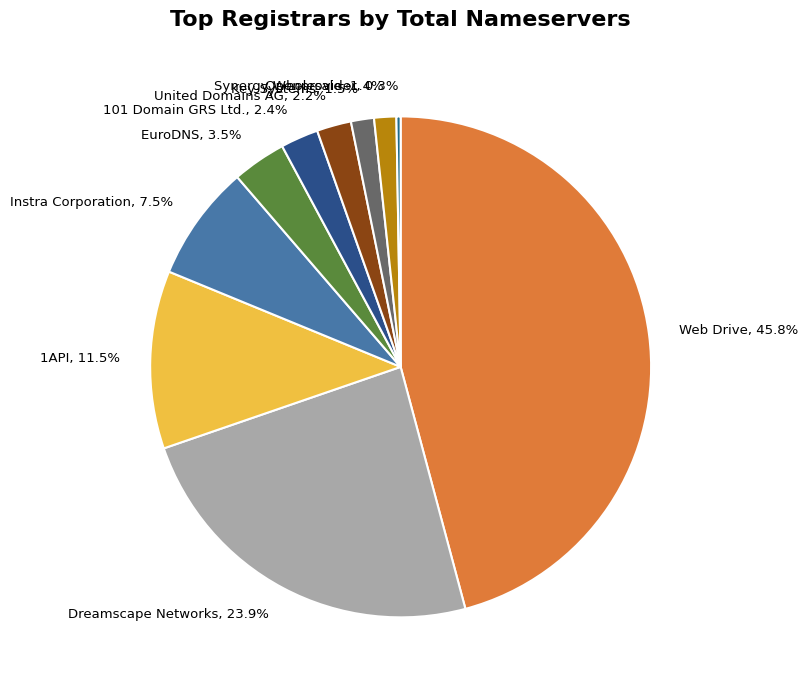

Which slice is the largest?

Web Drive